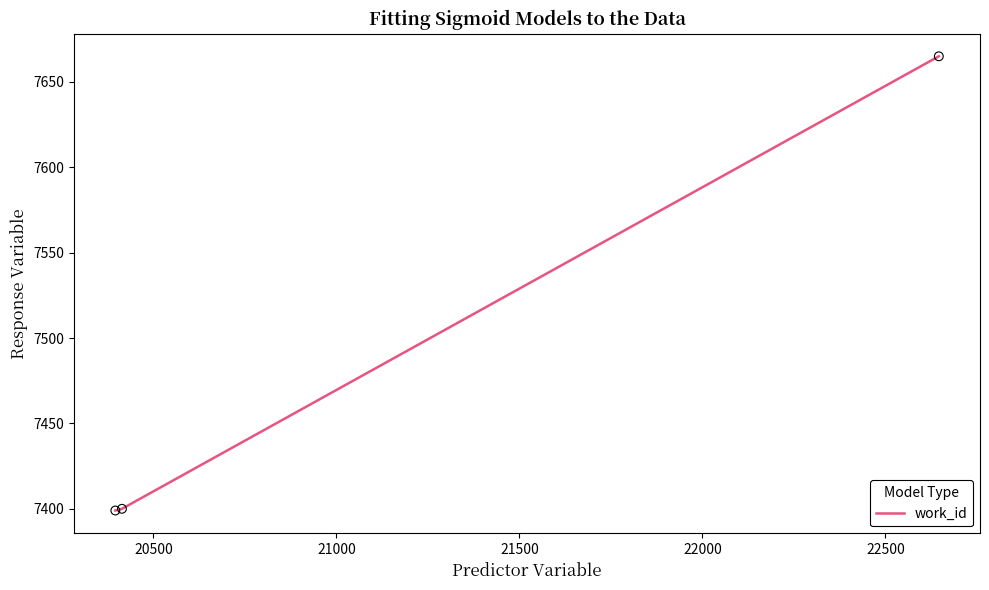

What is the greatest value displayed?

7665